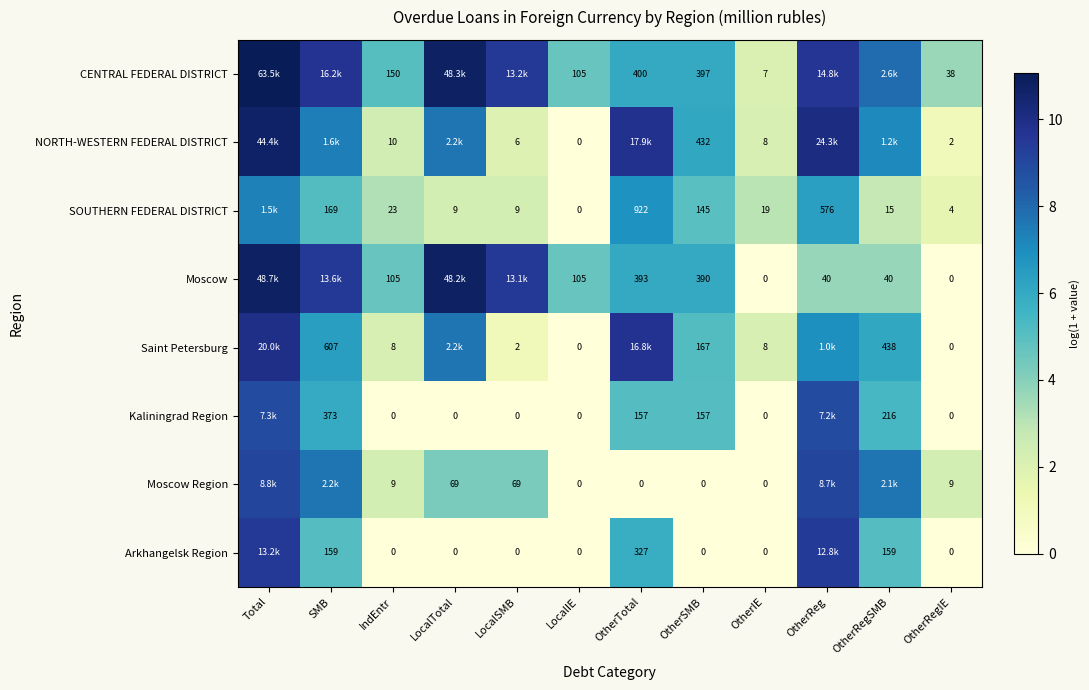

Is the value of CENTRAL FEDERAL DISTRICT at OtherTotal greater than the value of SOUTHERN FEDERAL DISTRICT at LocalIE?

Yes